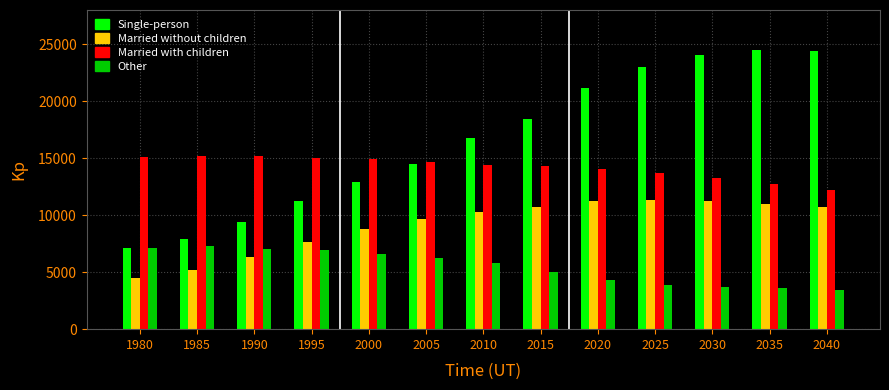

Is it true that Married without children equals 10244.0 at 2010?

True